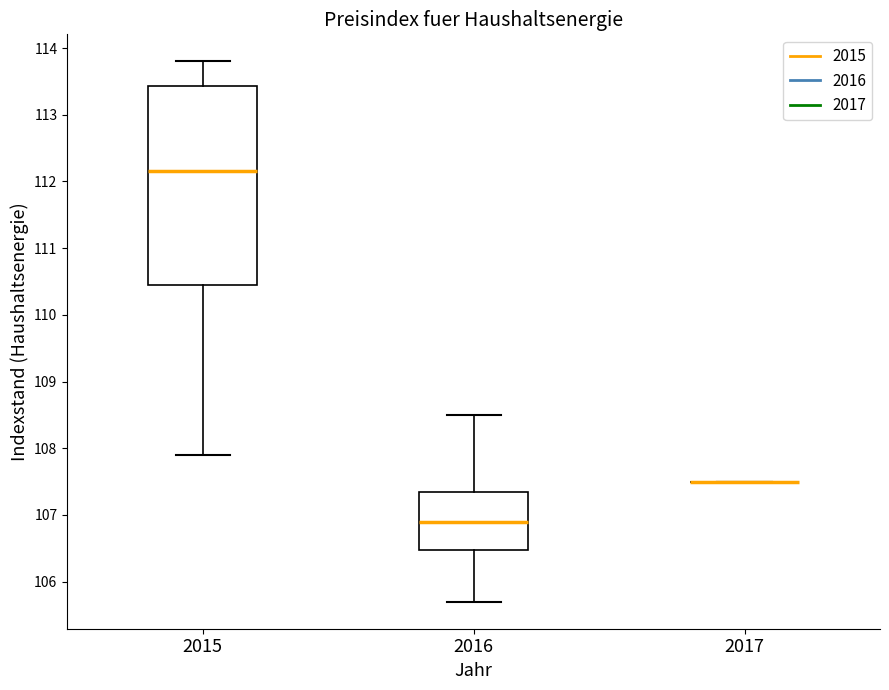

Which box is the tallest, from its lower edge to its upper edge?

2015